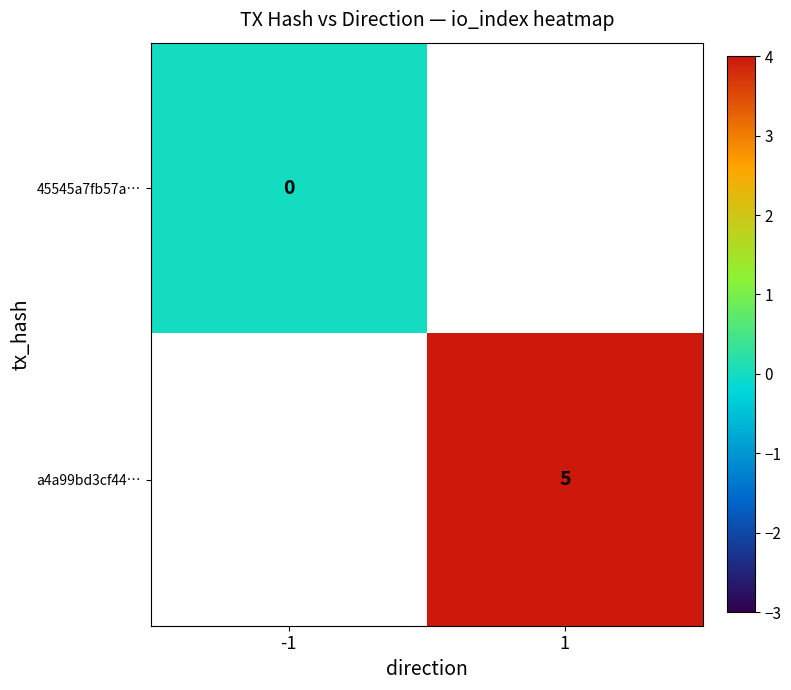

How many categories are shown in the chart?

2